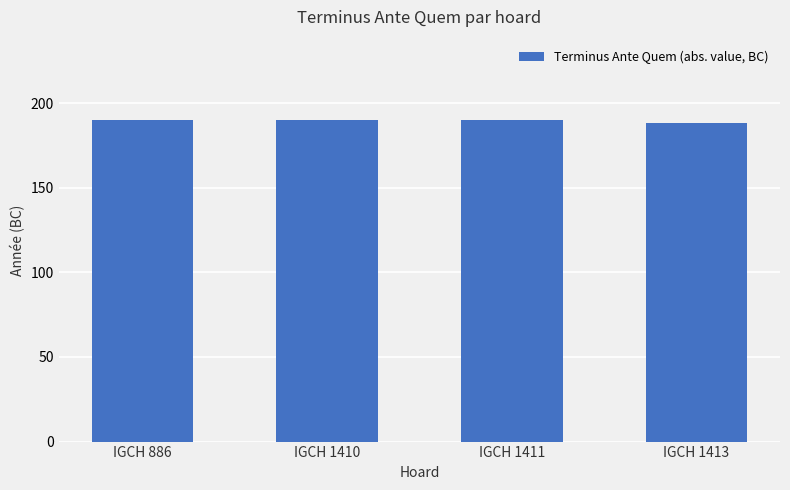

True or false: the data shows 188 at IGCH 1413.

True